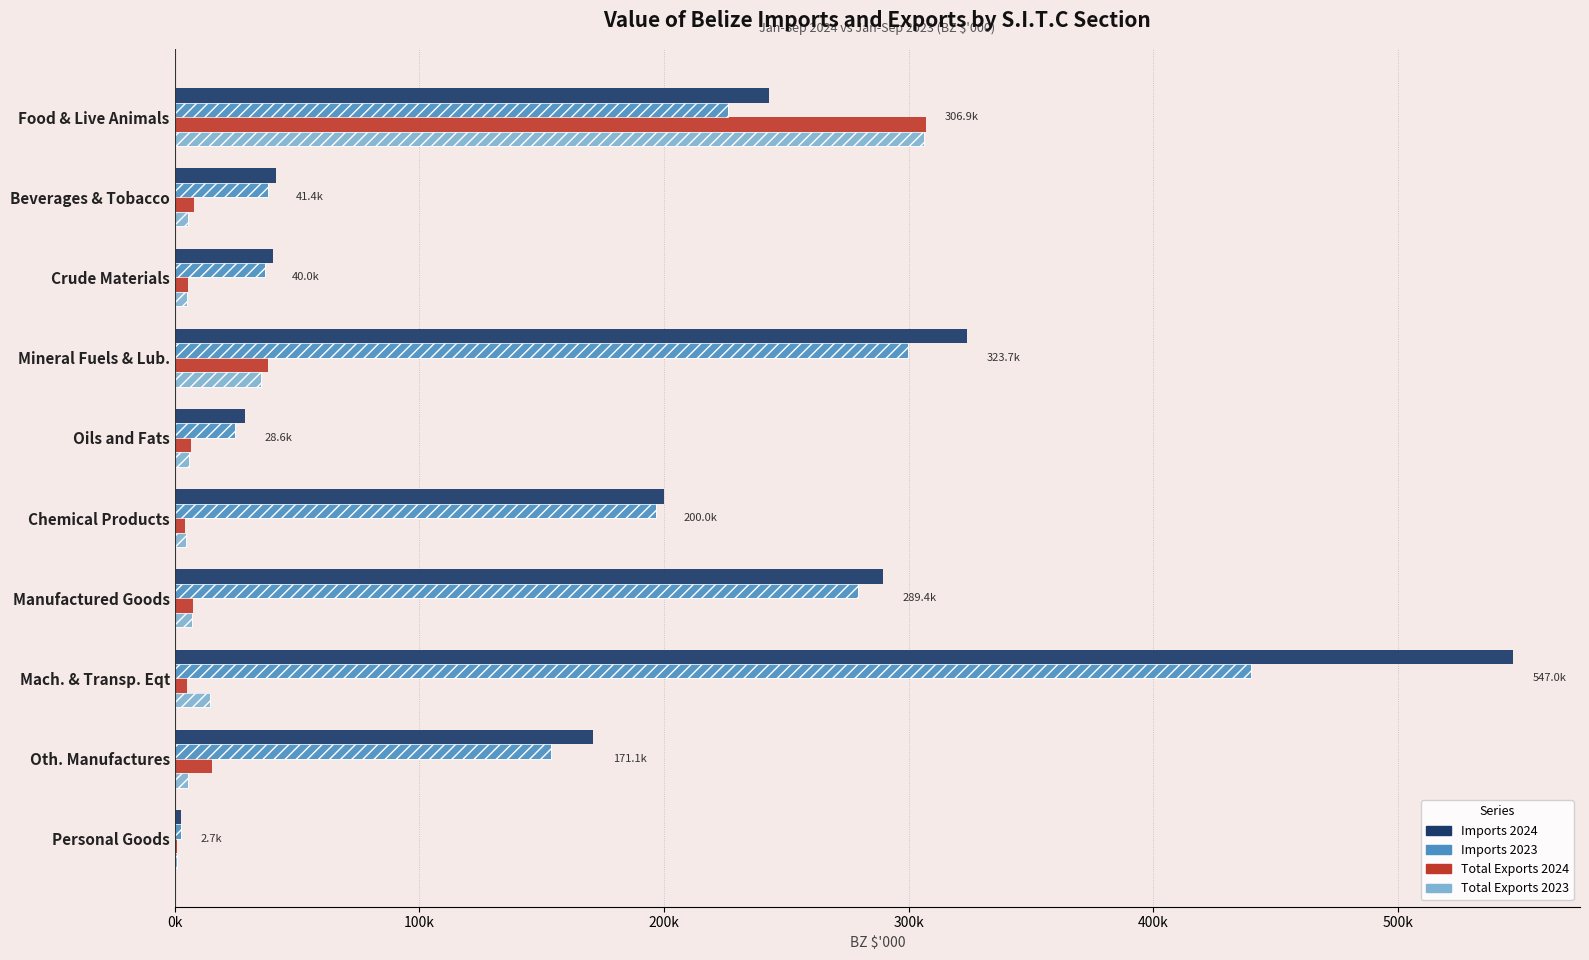

What is the value of the Total Exports 2023 bar at the 8th from the left?

14656.1